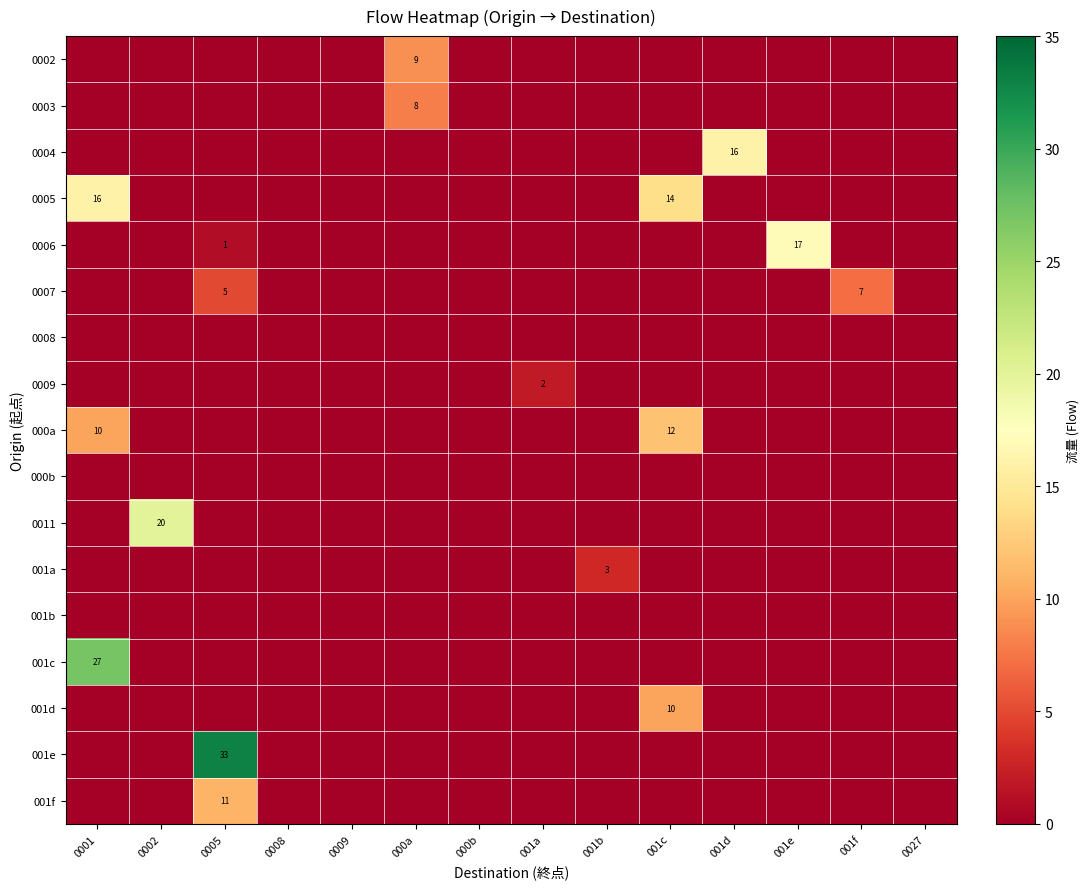

Is the value of row_0 at 001a greater than the value of row_1 at 001a?

No